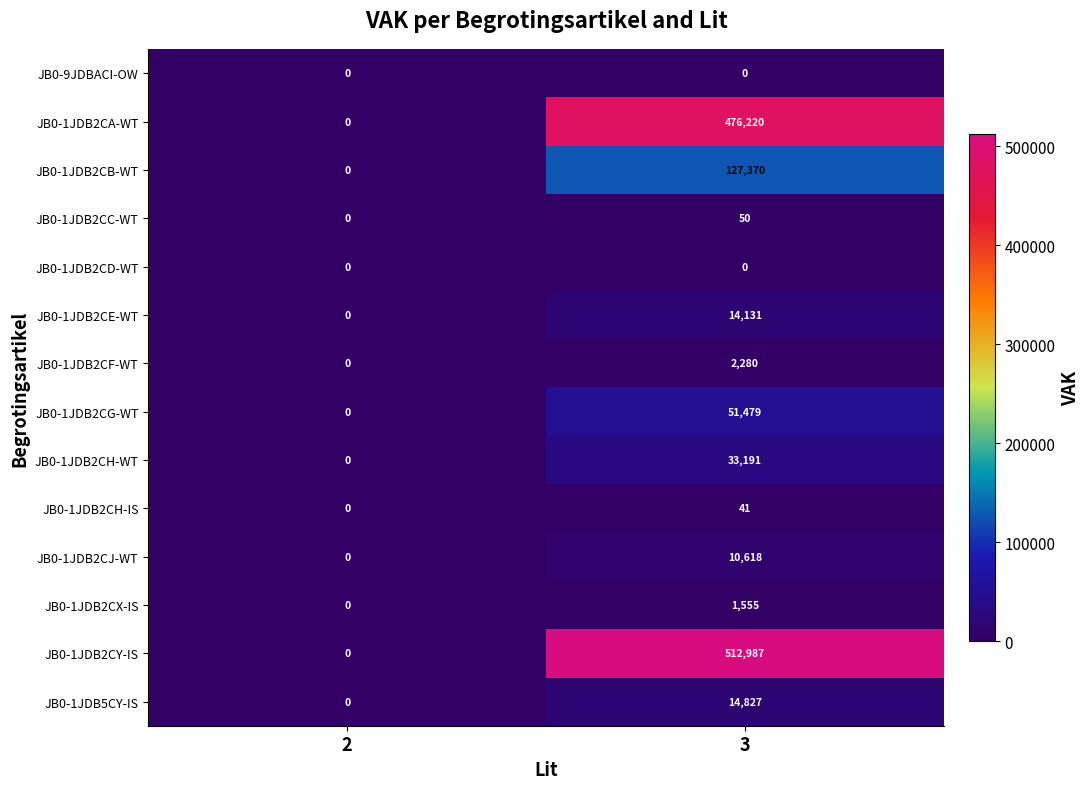

Reading left to right, list all the values displayed in this chart.

JB0-9JDBACI-OW: 0	0
JB0-1JDB2CA-WT: 0	476220
JB0-1JDB2CB-WT: 0	127370
JB0-1JDB2CC-WT: 0	50
JB0-1JDB2CD-WT: 0	0
JB0-1JDB2CE-WT: 0	14131
JB0-1JDB2CF-WT: 0	2280
JB0-1JDB2CG-WT: 0	51479
JB0-1JDB2CH-WT: 0	33191
JB0-1JDB2CH-IS: 0	41
JB0-1JDB2CJ-WT: 0	10618
JB0-1JDB2CX-IS: 0	1555
JB0-1JDB2CY-IS: 0	512987
JB0-1JDB5CY-IS: 0	14827